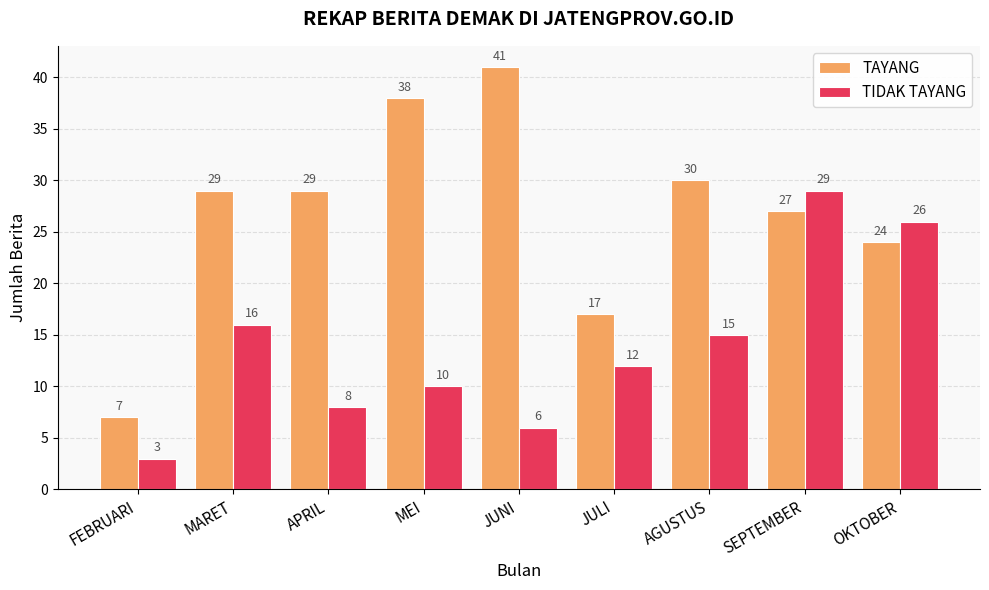

How many series are shown in this chart?

2